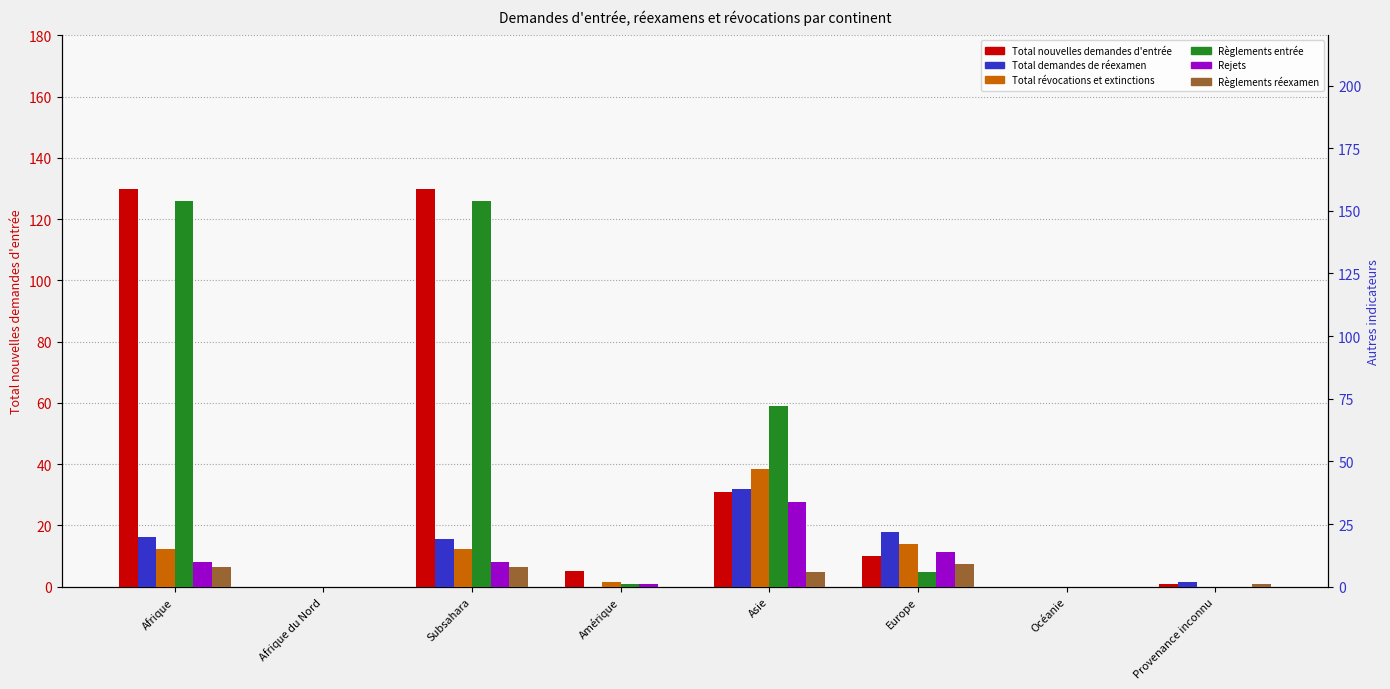

Between Subsahara and Océanie, which series saw the biggest shift?

Règlements entrée